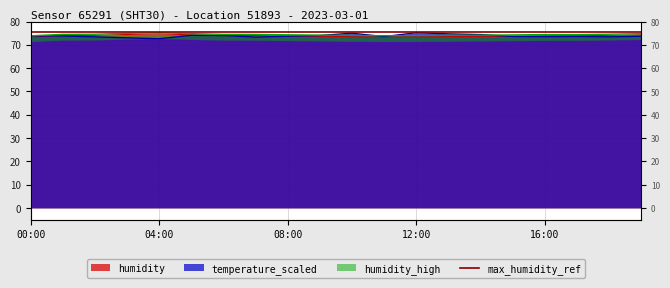

List the labels in order of humidity value, largest first.

04:00, 03:00, 05:00, 19:00, 02:00, 18:00, 06:00, 01:00, 07:00, 16:00, 17:00, 08:00, 15:00, 09:00, 14:00, 13:00, 10:00, 12:00, 11:00, 00:00